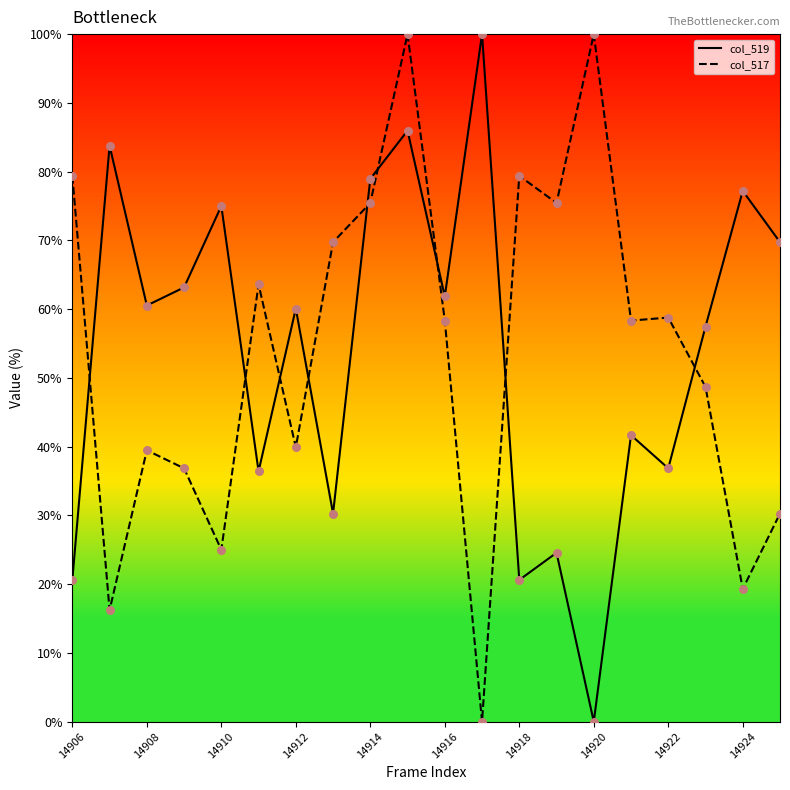

What is the total value across all series at 14920?

100.0